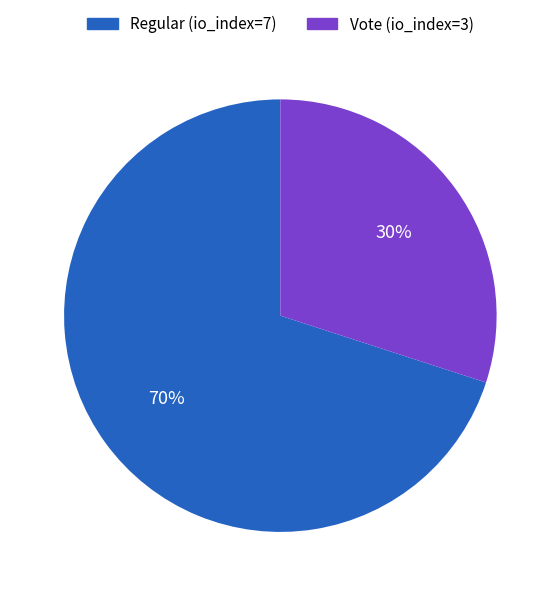

Is the sum of Vote (io_index=3) and Regular (io_index=7) greater than half?

Yes